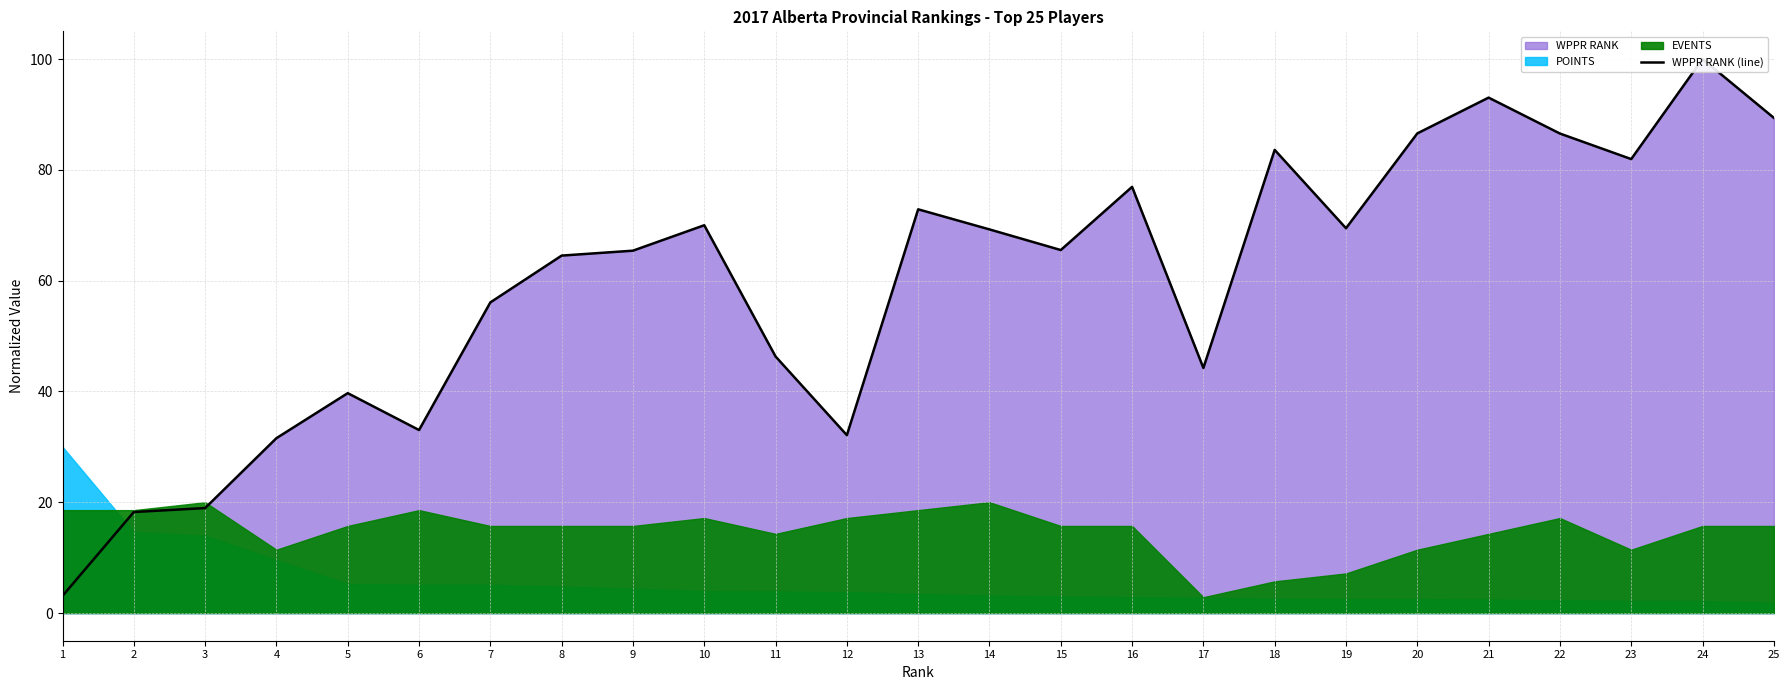

List the labels in order of value, smallest first.

1, 2, 3, 4, 12, 6, 5, 17, 11, 7, 8, 9, 15, 14, 19, 10, 13, 16, 23, 18, 22, 20, 25, 21, 24